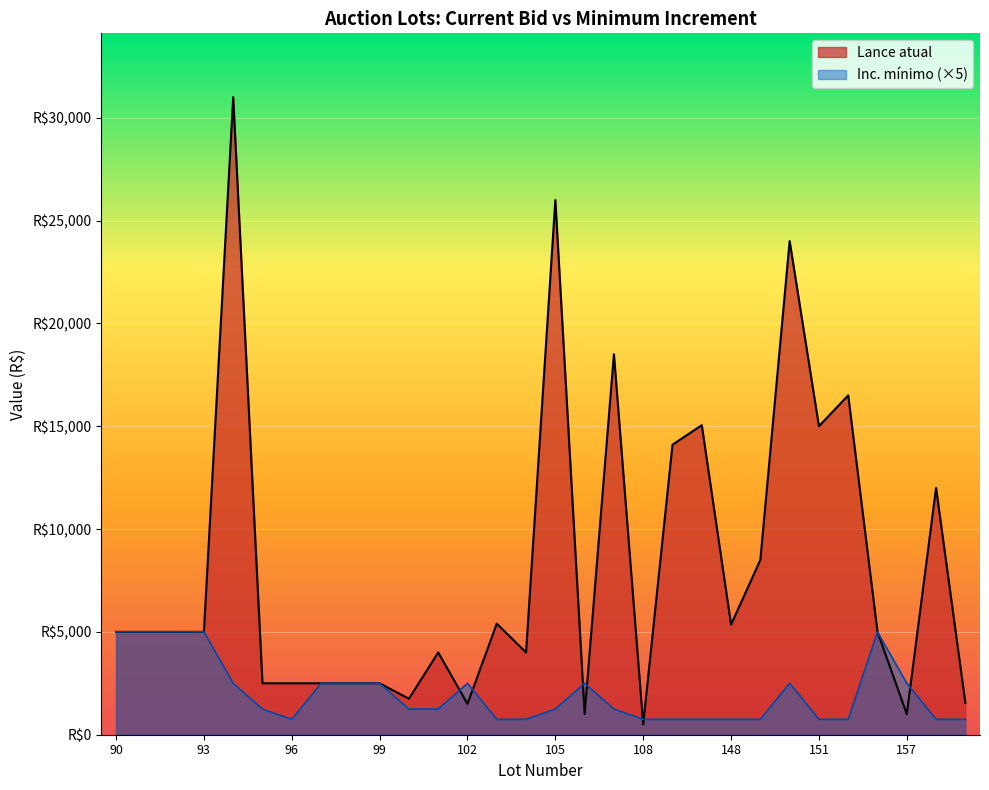

Is the value of Lance atual at 94 greater than the value of Inc. minimo at 103?

Yes